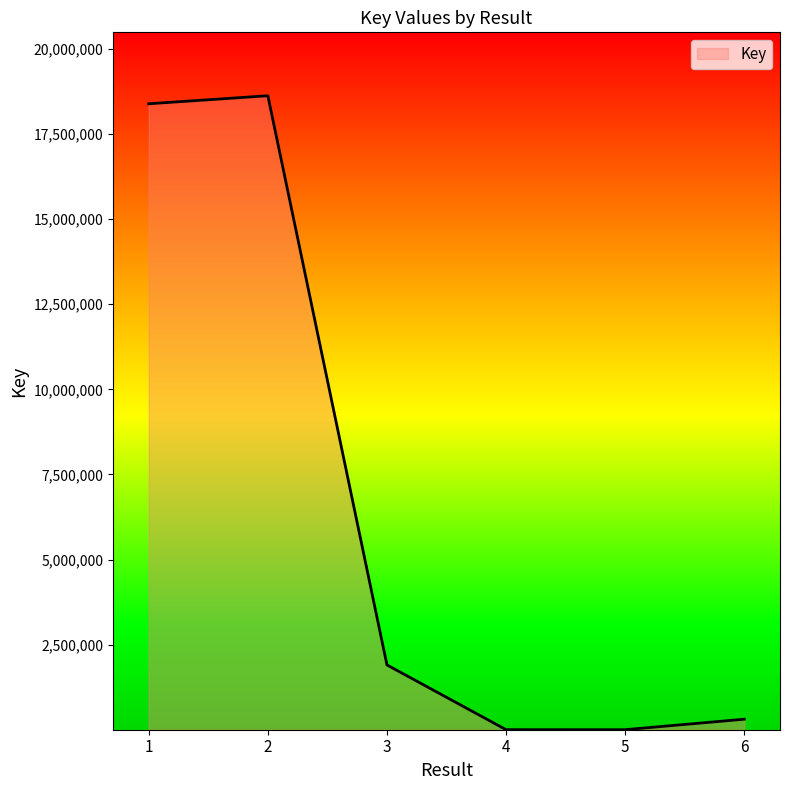

Is it true that the value at 2 is 18622529?

True